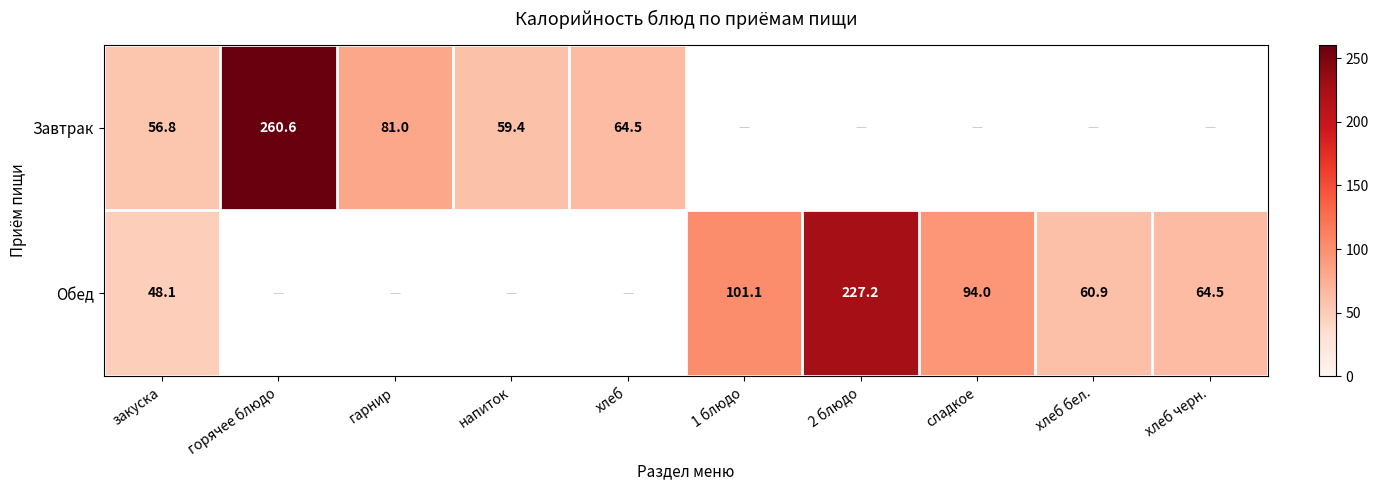

Is the value of Обед at 2 блюдо greater than the value of Завтрак at горячее блюдо?

No